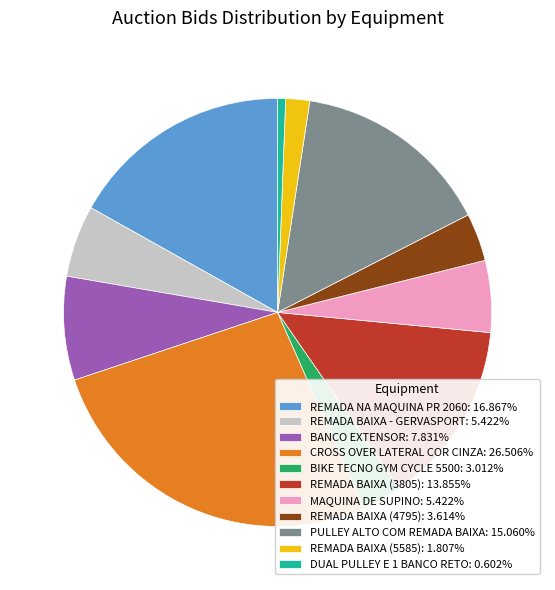

Is the sum of BANCO EXTENSOR: 7.831% and REMADA NA MAQUINA PR 2060: 16.867% greater than half?

No